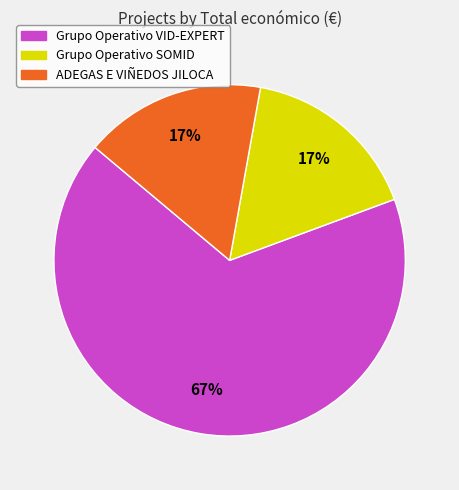

To the nearest percent, what is the average slice percentage?

33%